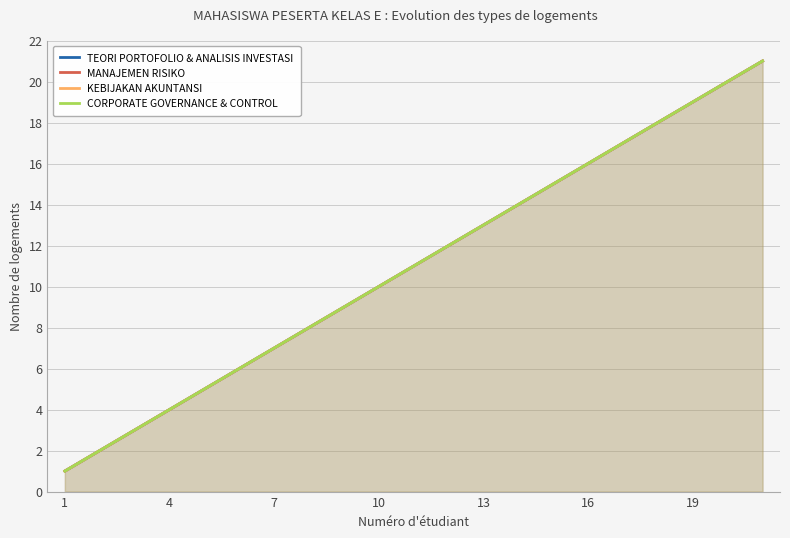

What is the sum of the KEBIJAKAN AKUNTANSI values at 3 and 14?

17